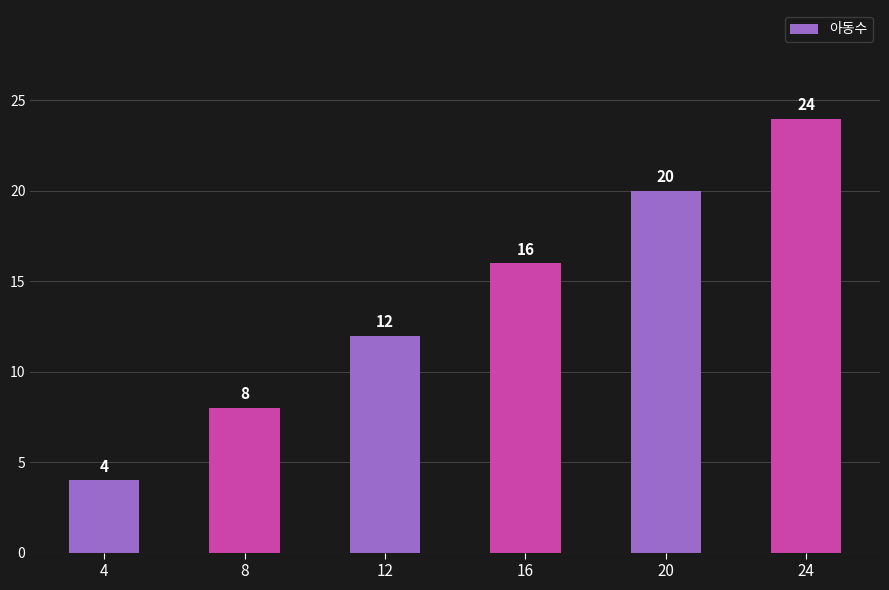

What is the approximate value at 4?

4